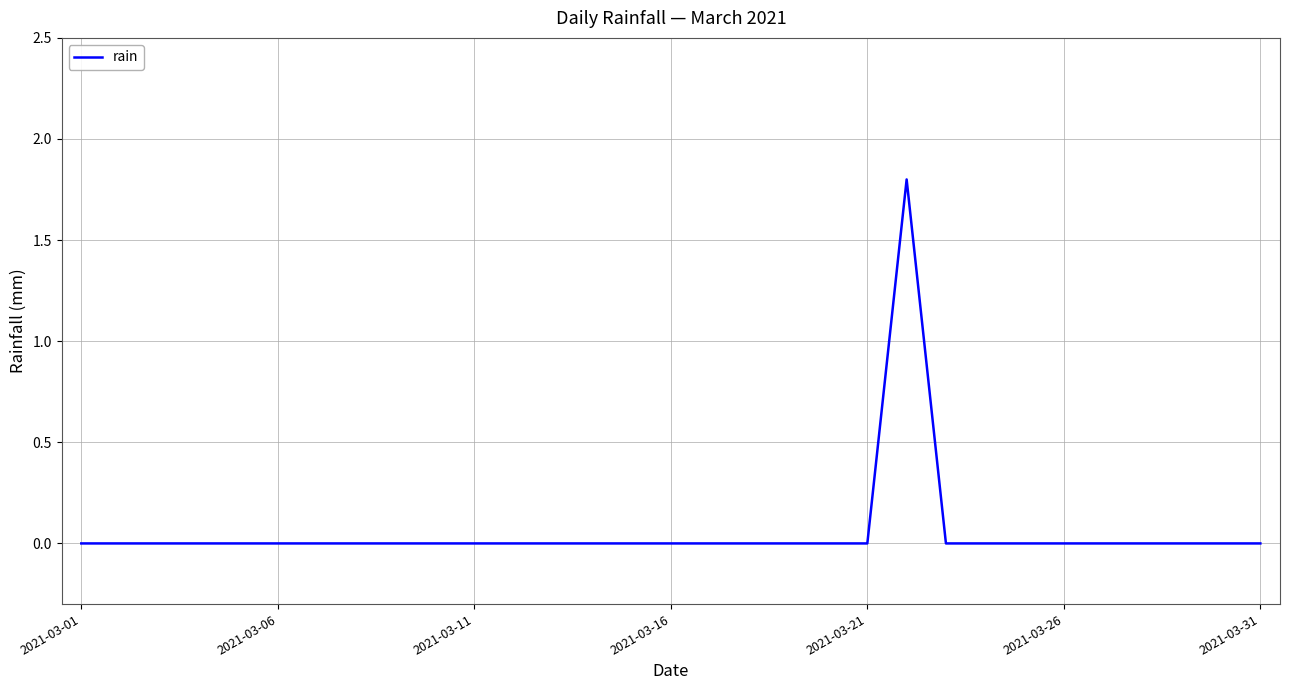

What is the difference between the maximum and minimum values?

1.8